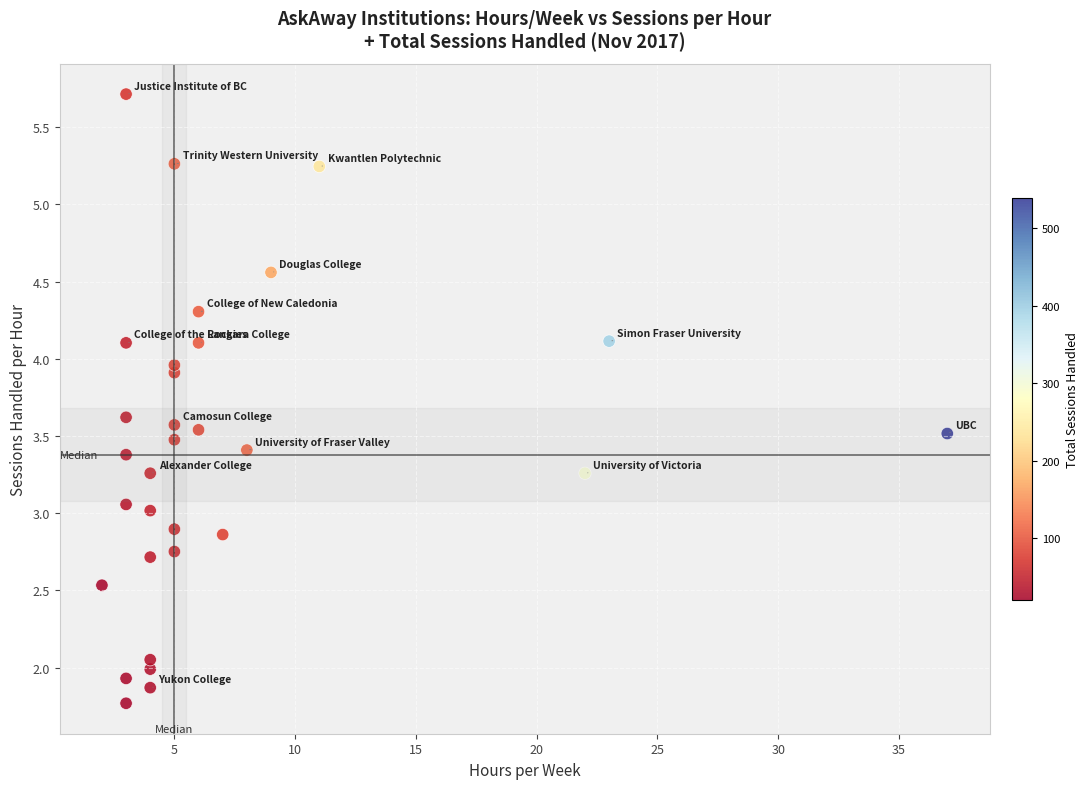

What is the range of Y values (max minus min)?

3.9